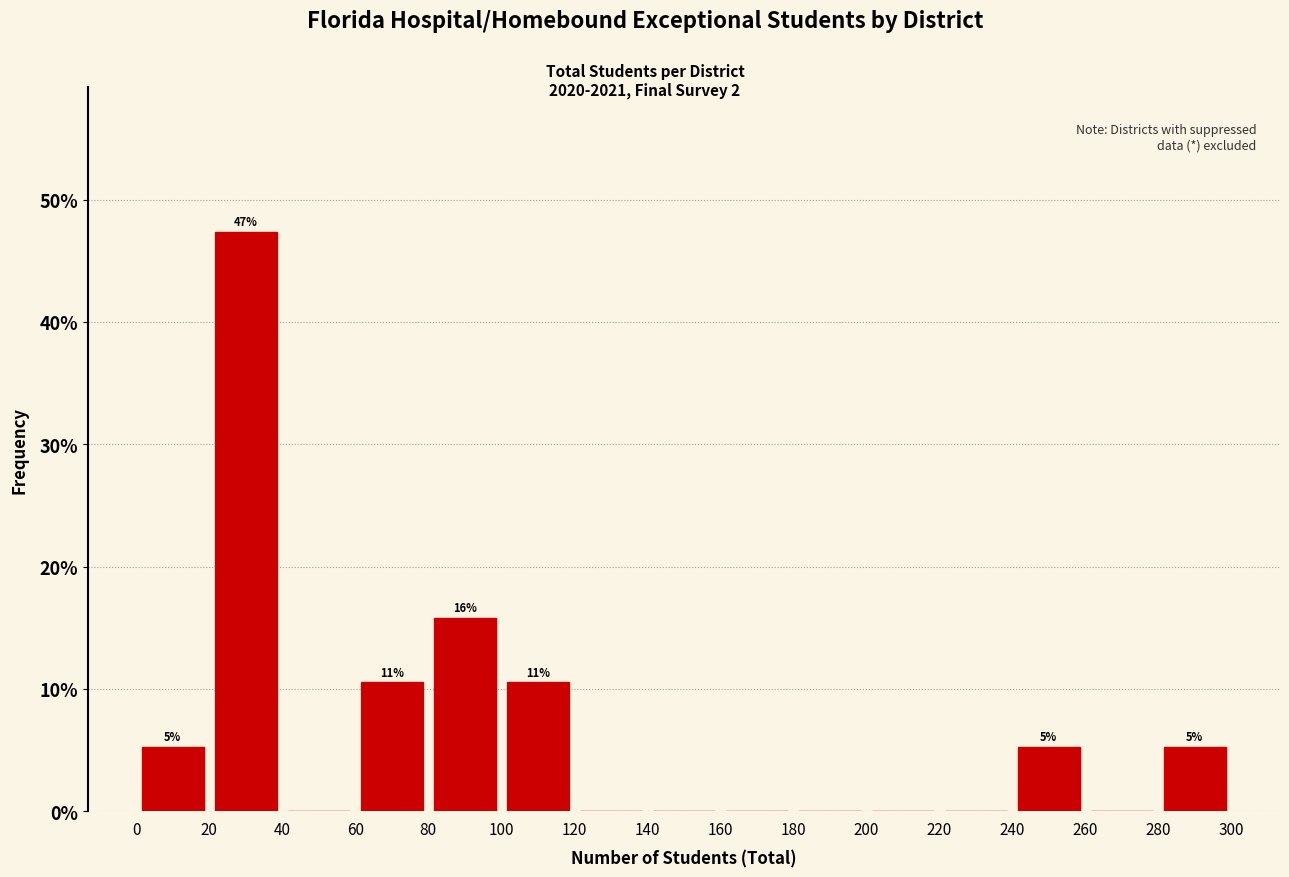

Which range on the x-axis has the tallest bar?

20 to 40